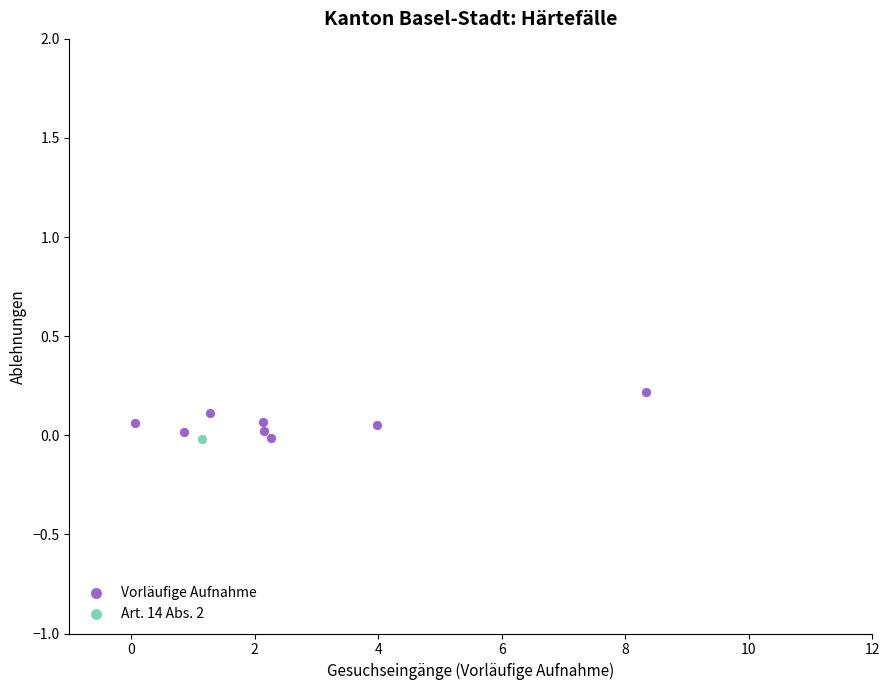

What are all the series names shown in the legend?

Vorläufige Aufnahme, Art. 14 Abs. 2